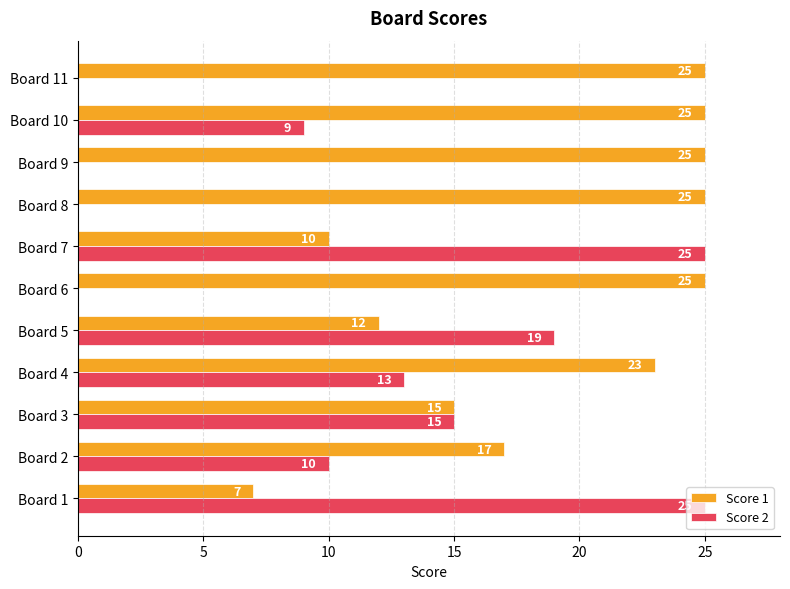

What is the maximum value for Score 1?

25